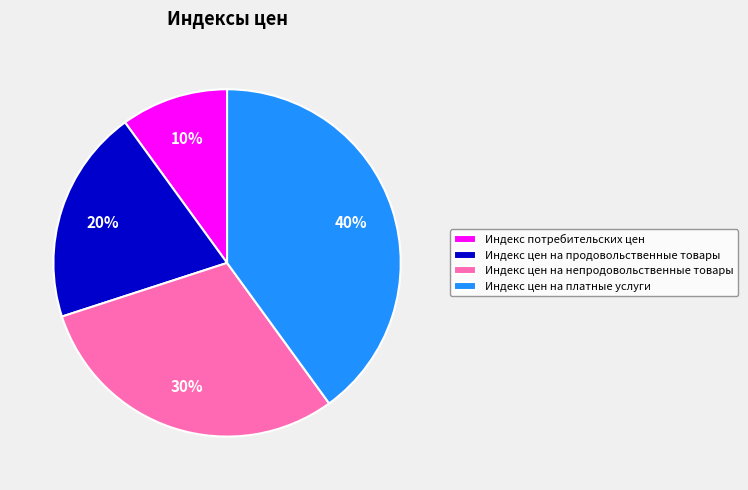

What is the ratio of the value at Индекс цен на непродовольственные товары to the value at Индекс цен на продовольственные товары?

1.5